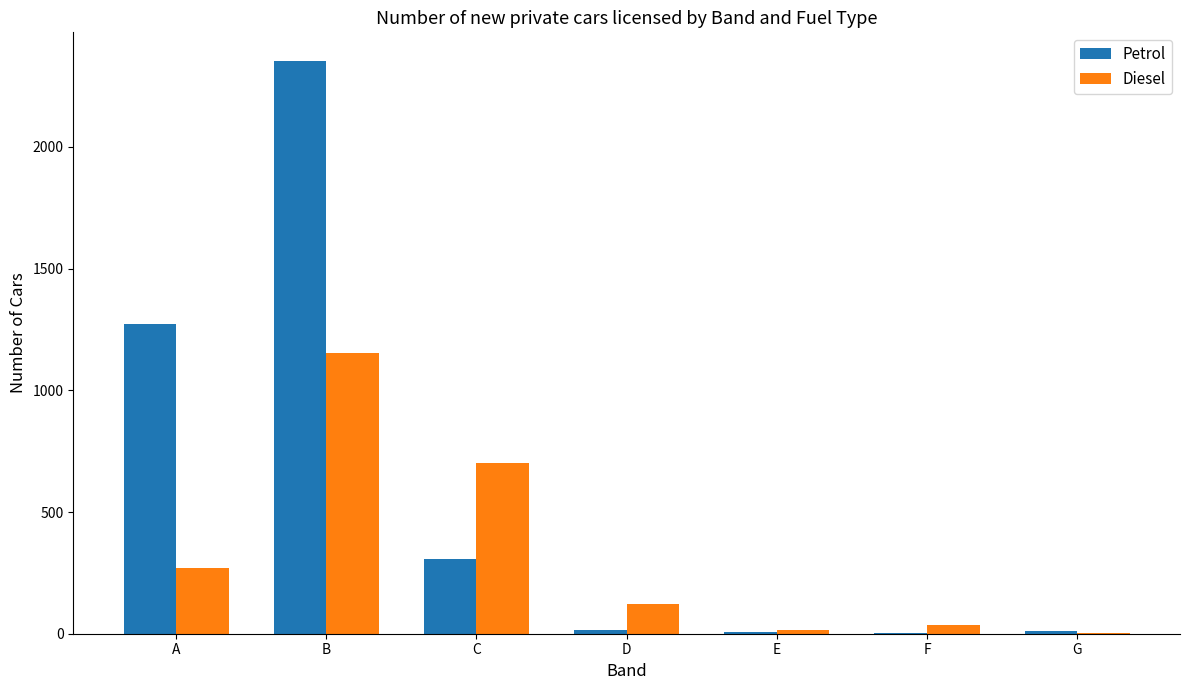

Between A and F, which series saw the biggest shift?

Petrol